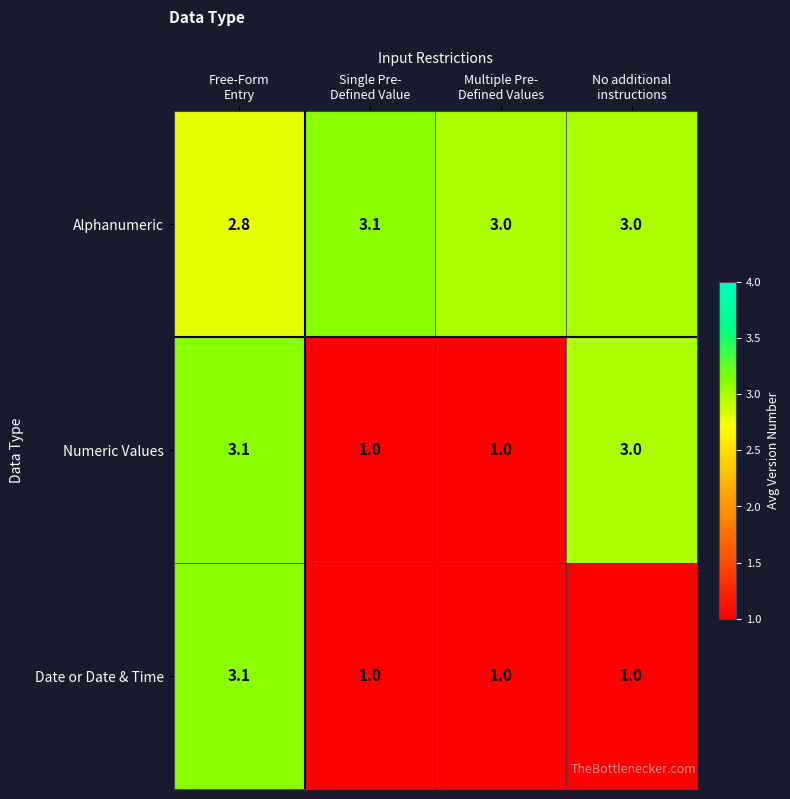

At how many categories does at least one series exceed 1?

4